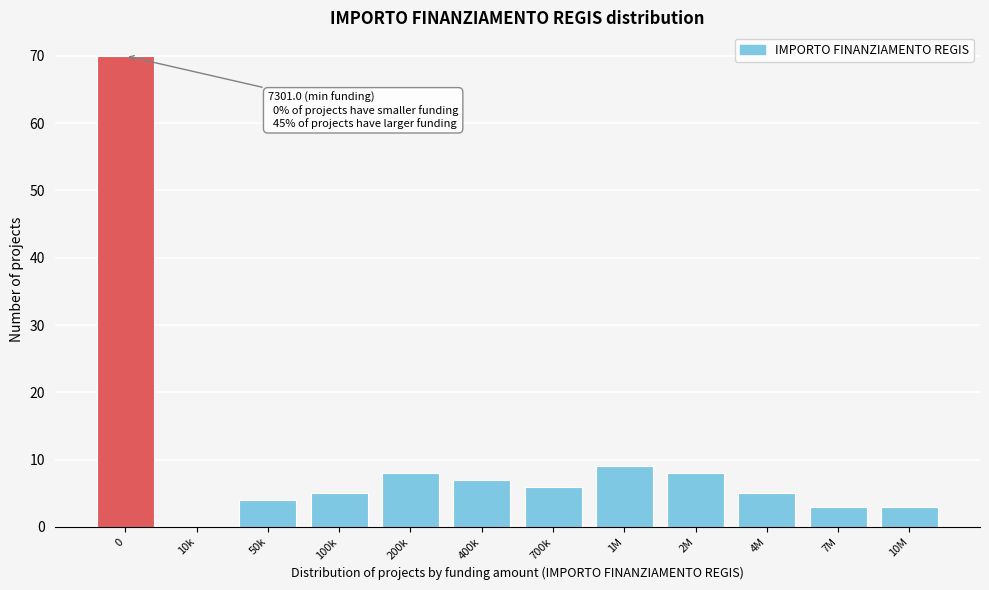

Reading left to right, extract all data points from this chart.

0=70	10k=0	50k=4	100k=5	200k=8	400k=7	700k=6	1M=9	2M=8	4M=5	7M=3	10M=3